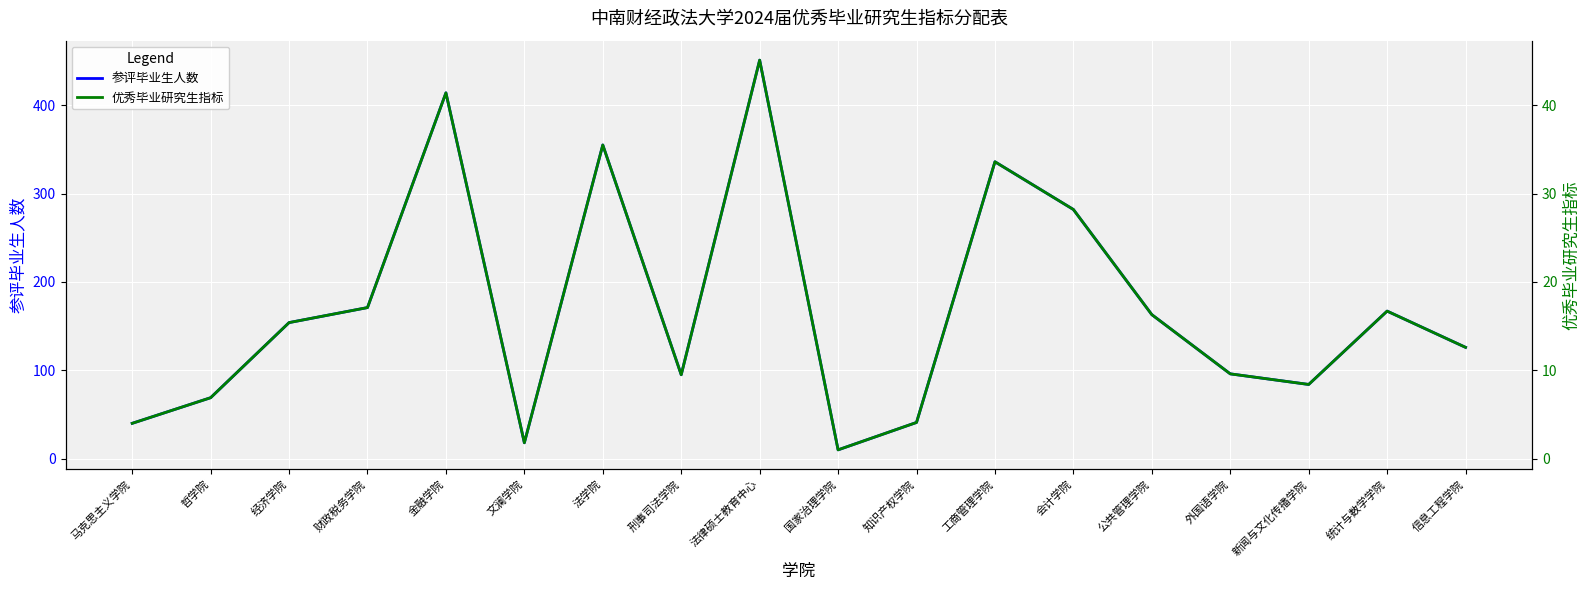

Where is the first local minimum for 优秀毕业研究生指标?

文澜学院